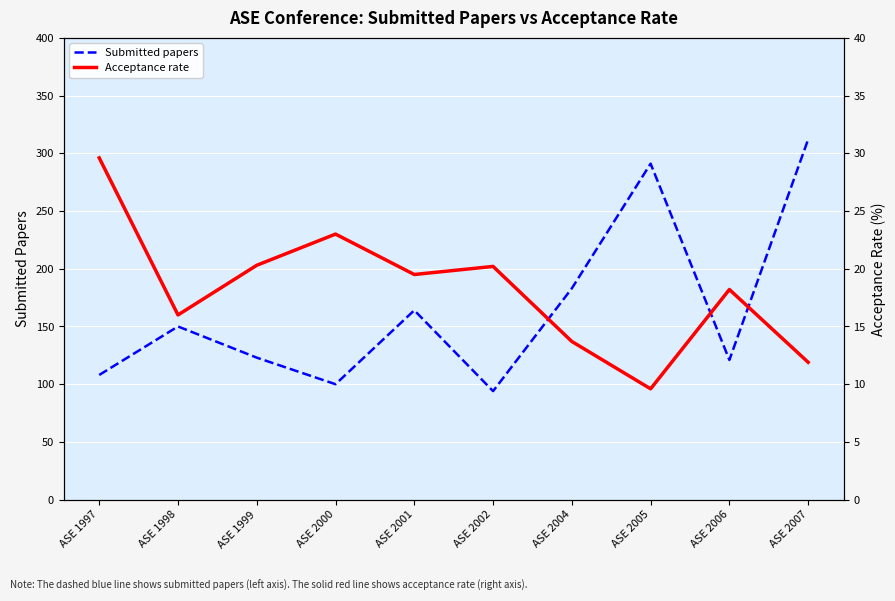

Is this an area chart (filled region under the line)?

No